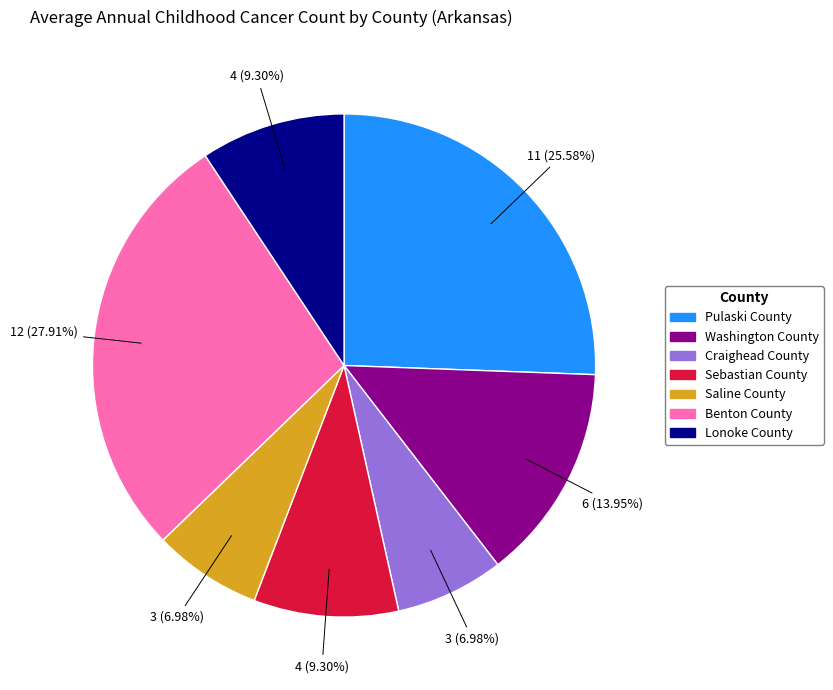

True or false: Craighead County accounts for 22% of the total.

False